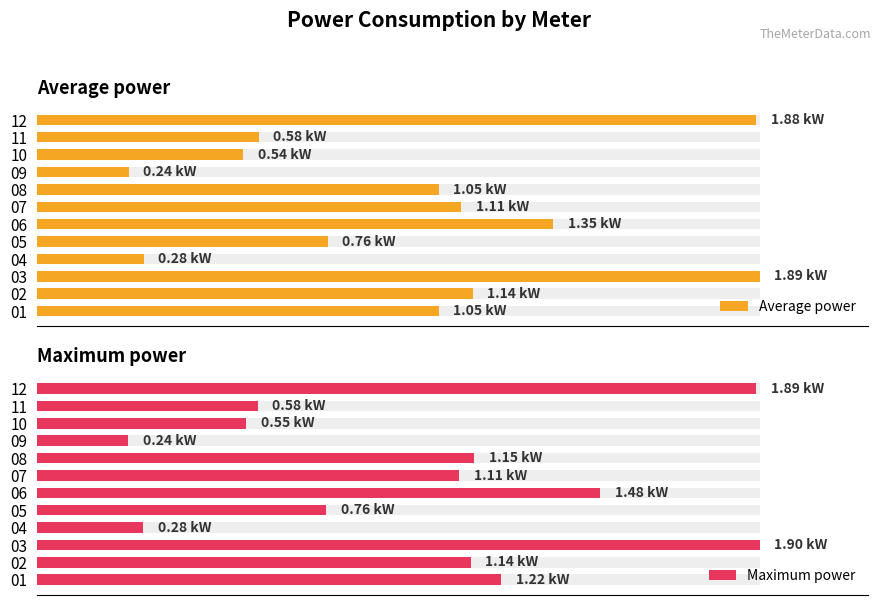

List the series in order of their peak value, highest first.

Maximum power, Average power